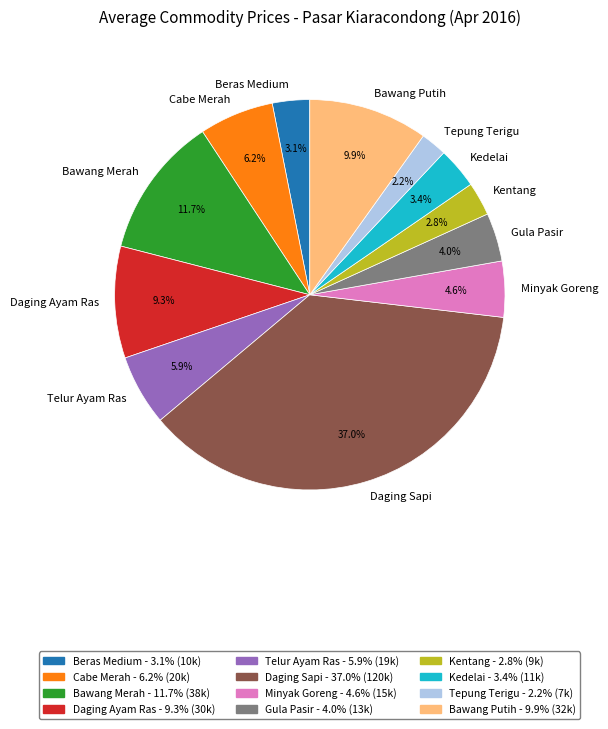

What is the largest slice in the pie chart?

Daging Sapi